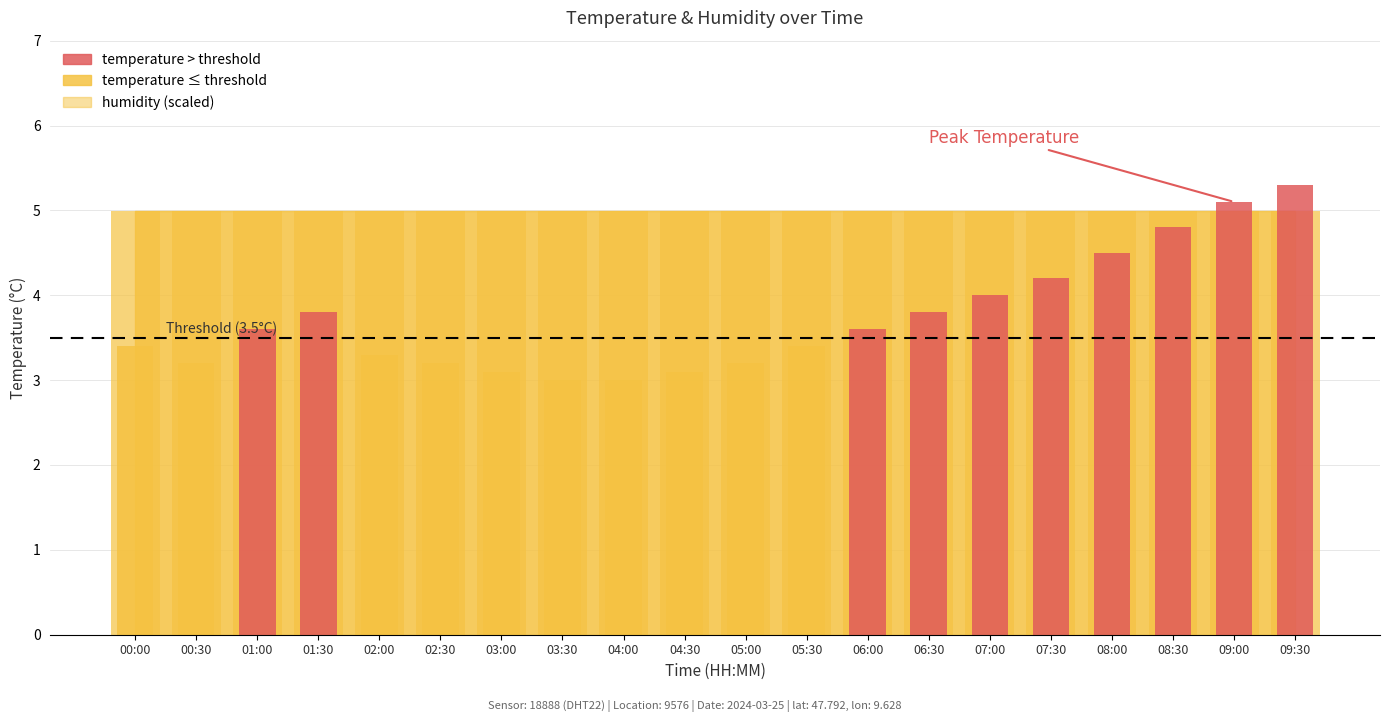

What position from the right is 03:00?

14